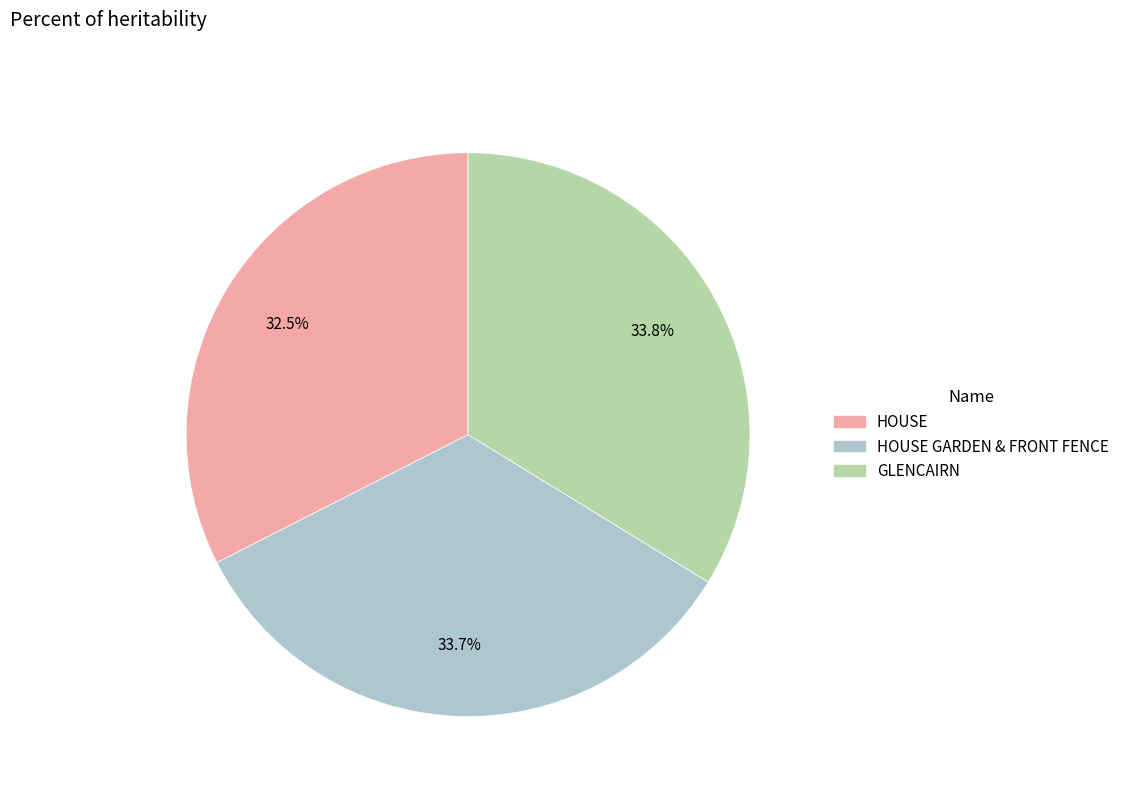

Does any single category account for the majority?

No